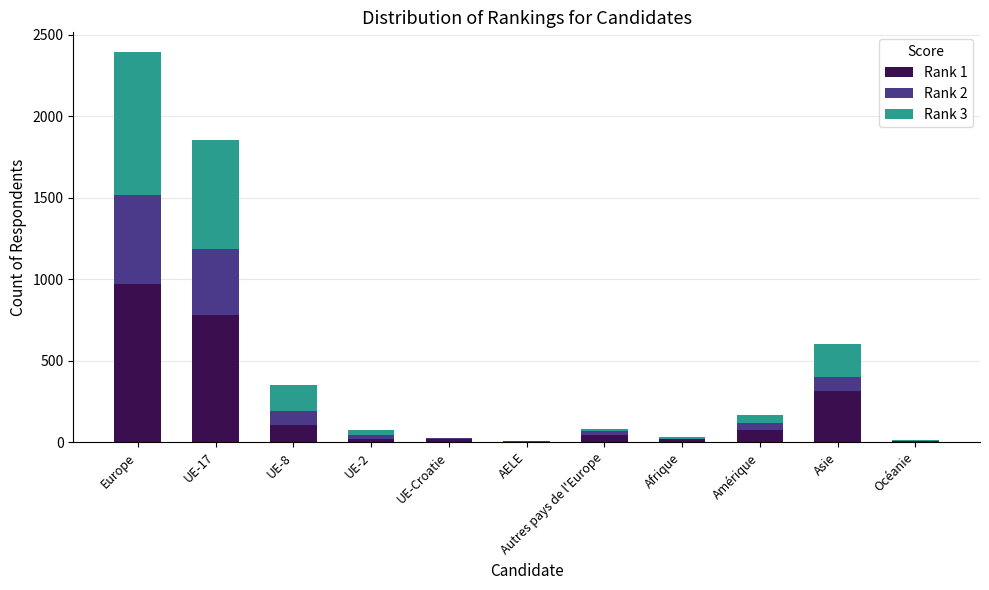

Is it true that Rank 1 equals 74 at Amérique?

True